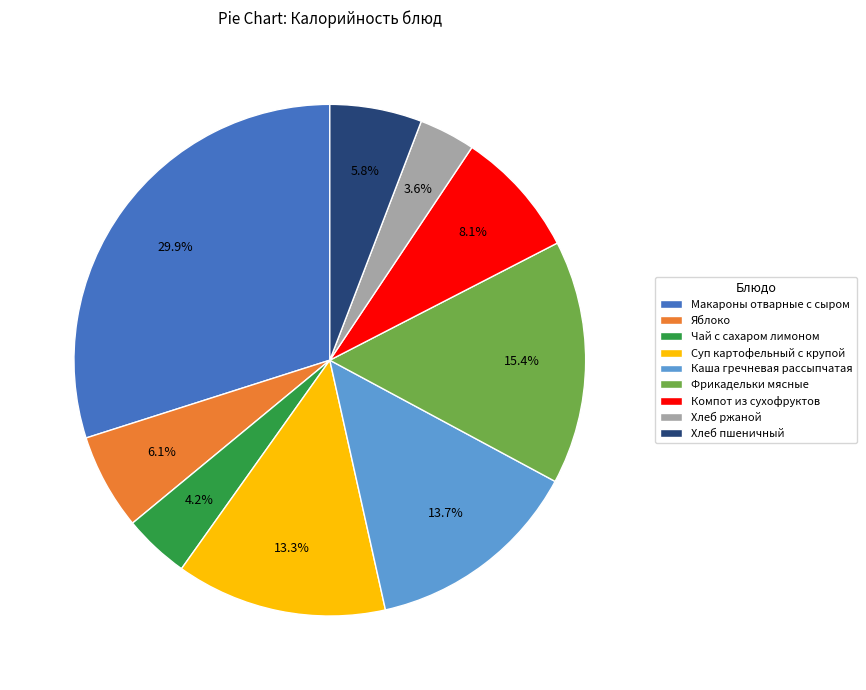

To the nearest percent, what is the difference between the largest and smallest slice percentages?

26%